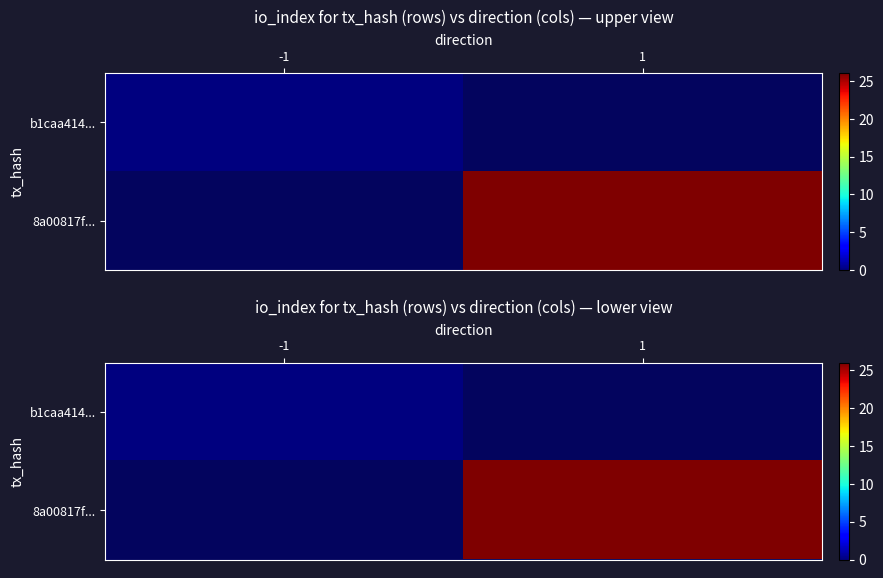

Rank the series at -1 from lowest to highest value.

b1caa414..., 8a00817f...